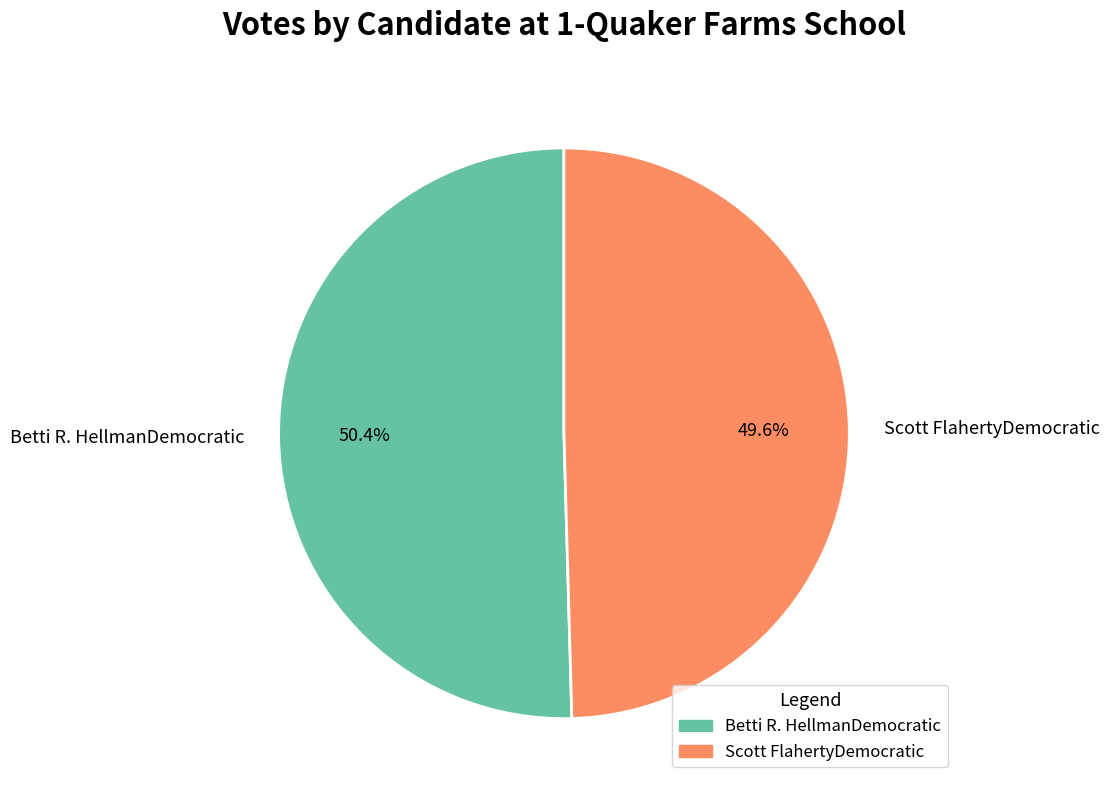

What percentage is the Betti R. HellmanDemocratic slice, to the nearest percent?

50%